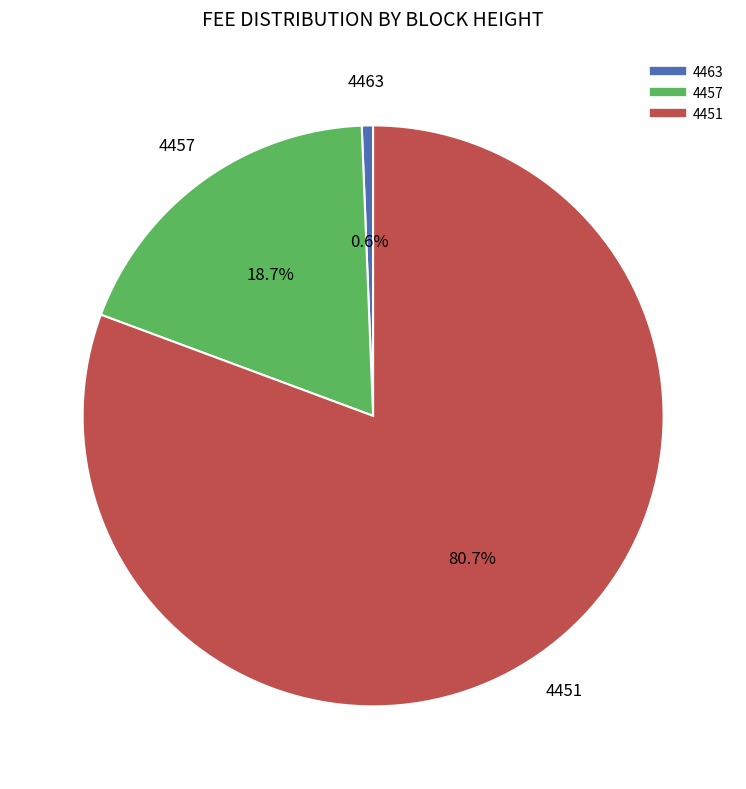

The 4463 slice represents 11% of the pie. True or false?

False